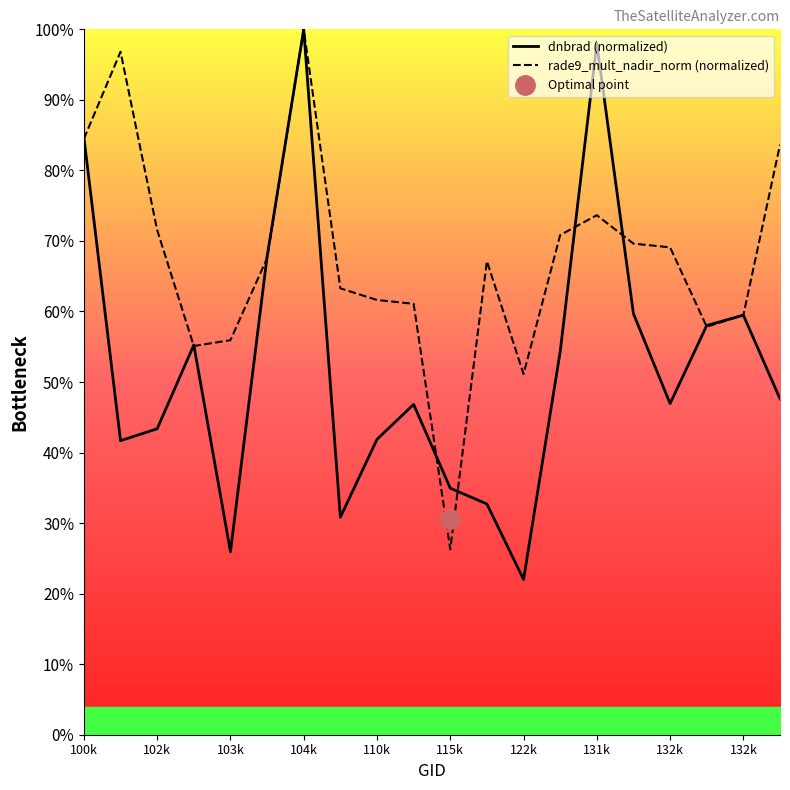

Does the chart have visible grid lines?

No